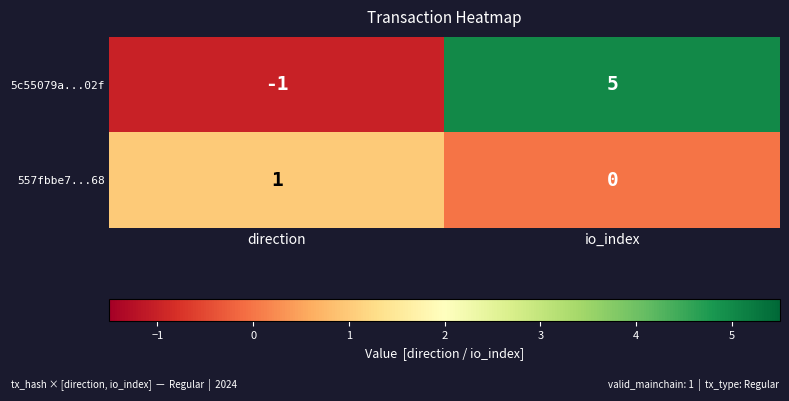

Which label corresponds to the largest value in the chart?

io_index